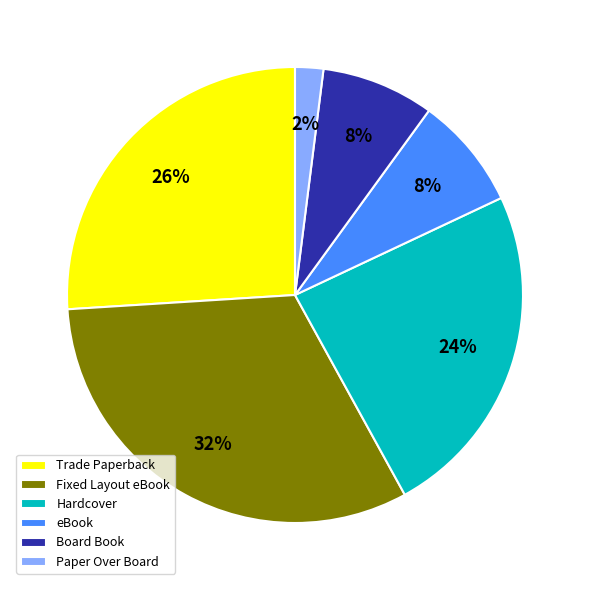

Does eBook represent more than half of the total?

No